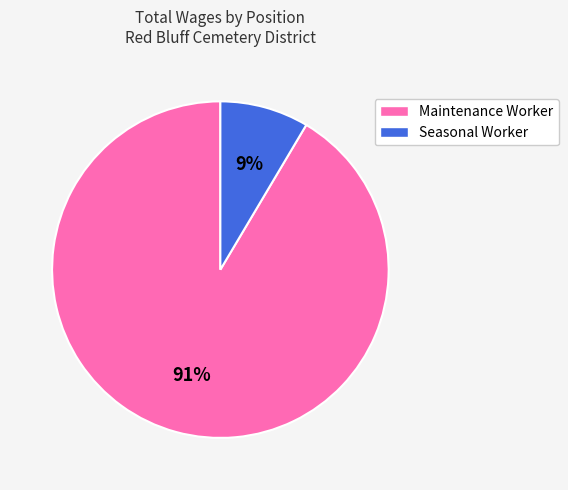

Which has a higher value, Seasonal Worker or Maintenance Worker?

Maintenance Worker